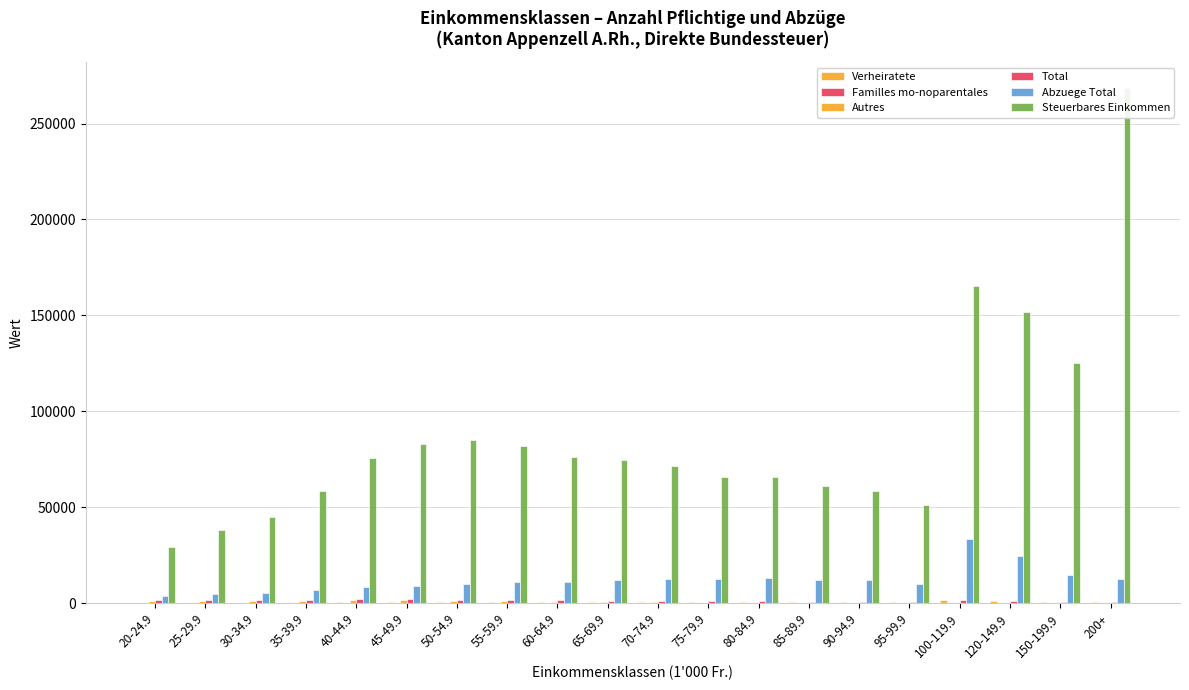

What is the maximum value shown in the chart?

268585.1